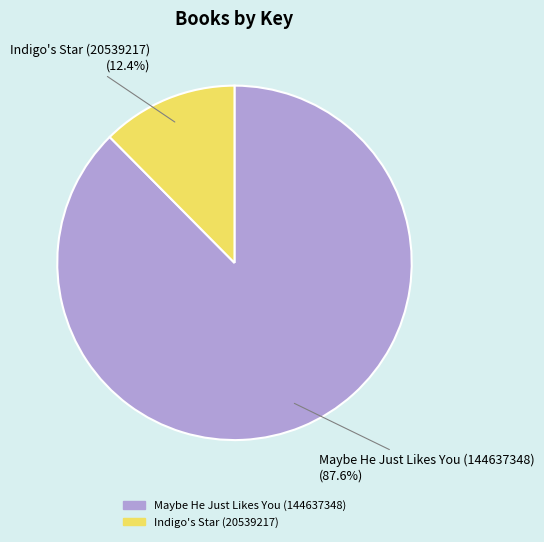

Combined, do Indigo's Star (20539217) and Maybe He Just Likes You (144637348) account for over 50%?

Yes